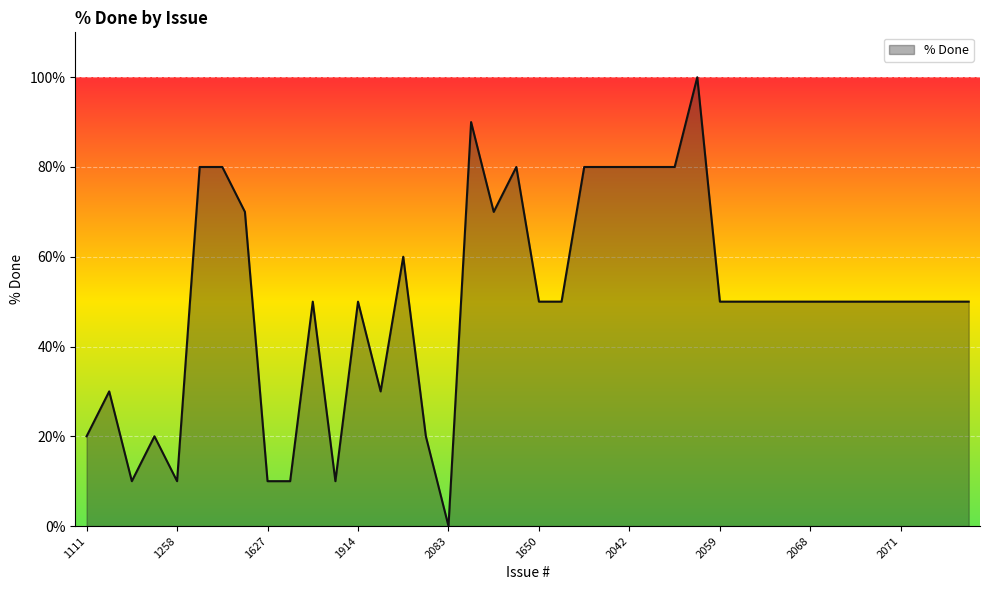

What is the difference between the maximum and minimum values?

100